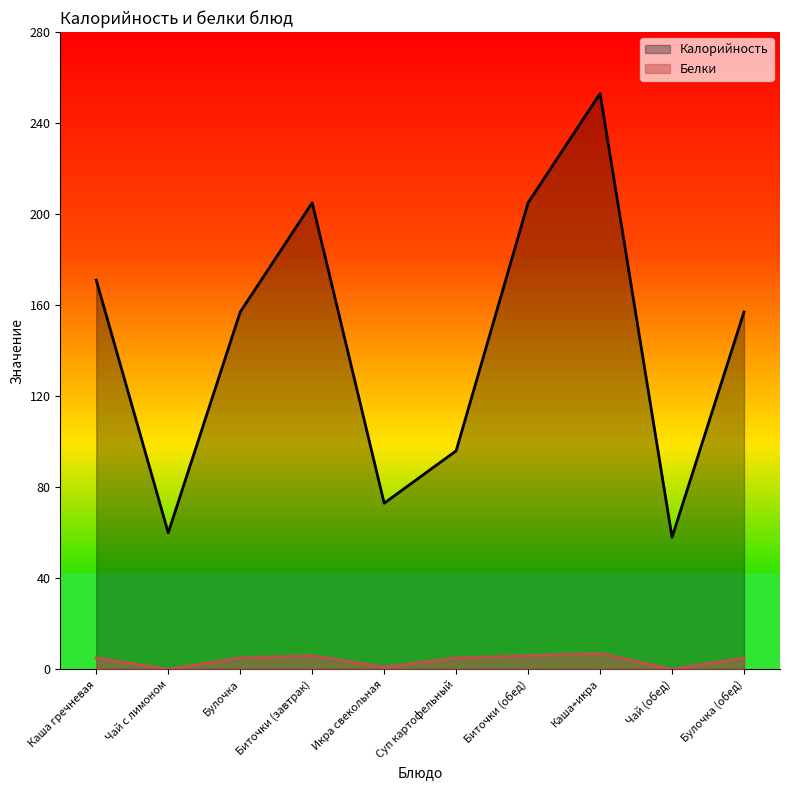

How many interior local valleys does the Белки series have?

3